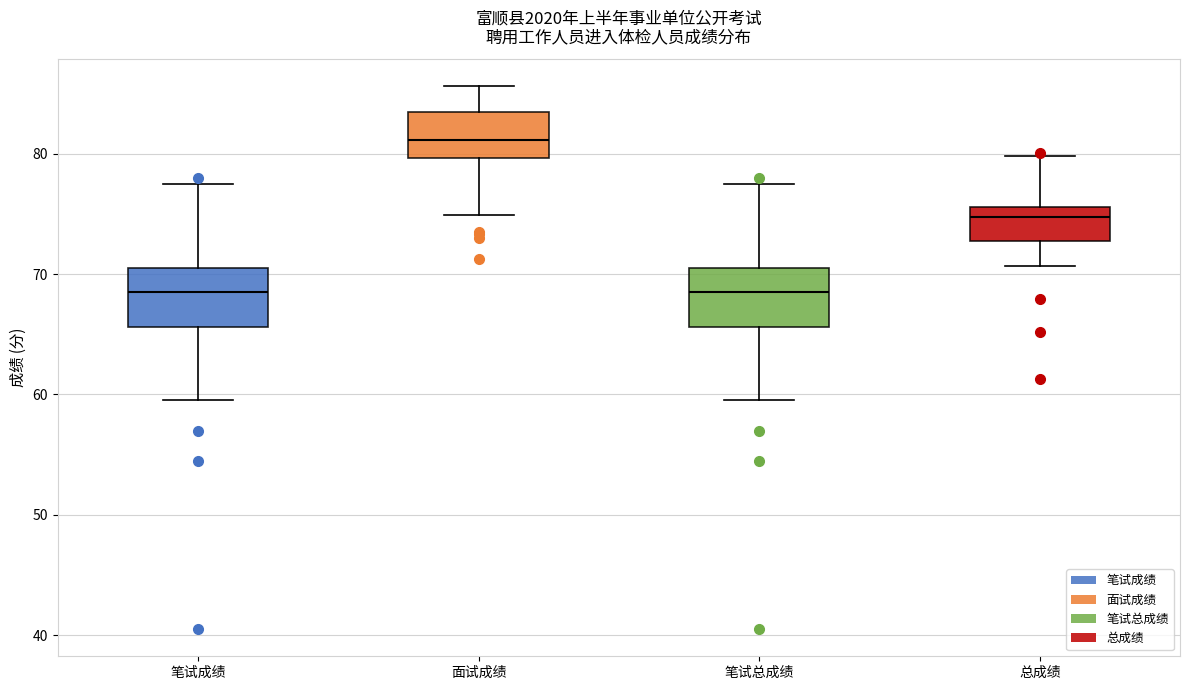

Which box's median line is the highest?

面试成绩